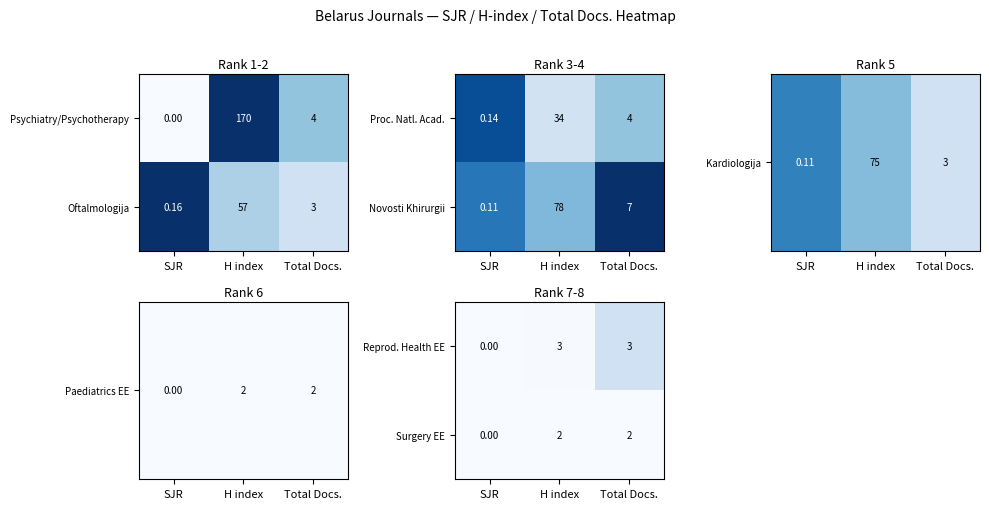

The value of Reprod. Health EE at H index is 0.0. True or false?

False